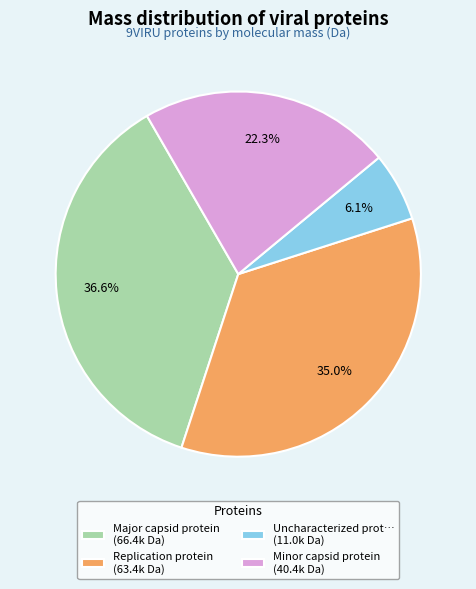

Combined, do Uncharacterized prot… (11.0k Da) and Minor capsid protein (40.4k Da) account for over 50%?

No